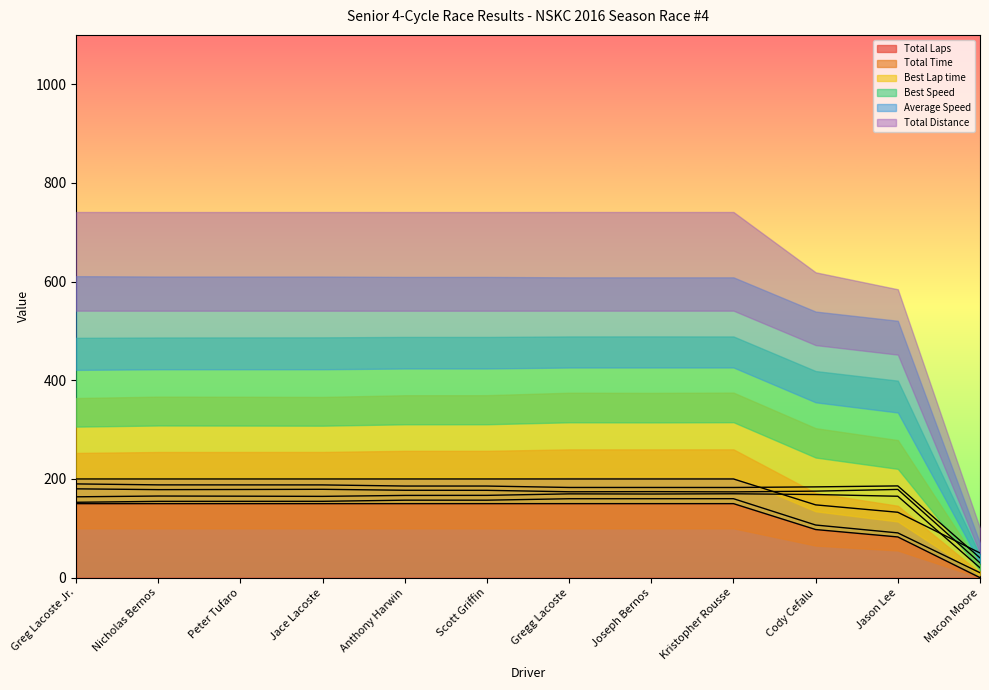

What is the difference between the second highest and minimum values in the Total Laps series?

150.0